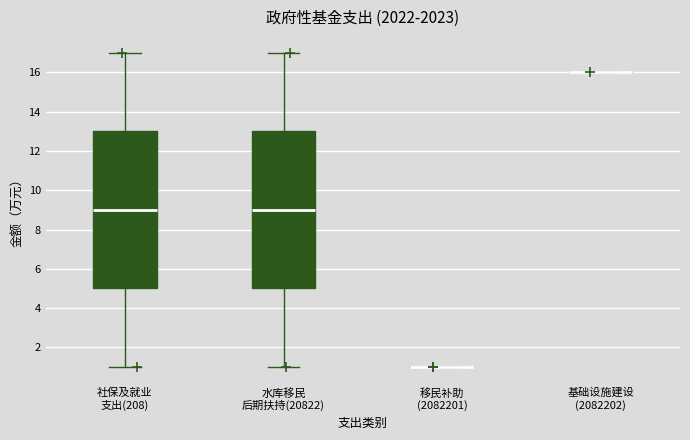

Reading left to right, transcribe this box plot: for each box, give where its median line is, the range the box spans, and where its two whiskers end, as read against the y-axis. The values are not printed on the chart, so give them approximately, as read against the axis.

社保及就业 支出(208): median 9, box 5 to 13, whiskers 1 to 17
水库移民 后期扶持(20822): median 9, box 5 to 13, whiskers 1 to 17
移民补助 (2082201): box collapsed to a line at 1, whiskers 1 to 1
基础设施建设 (2082202): box collapsed to a line at 16, whiskers 16 to 16